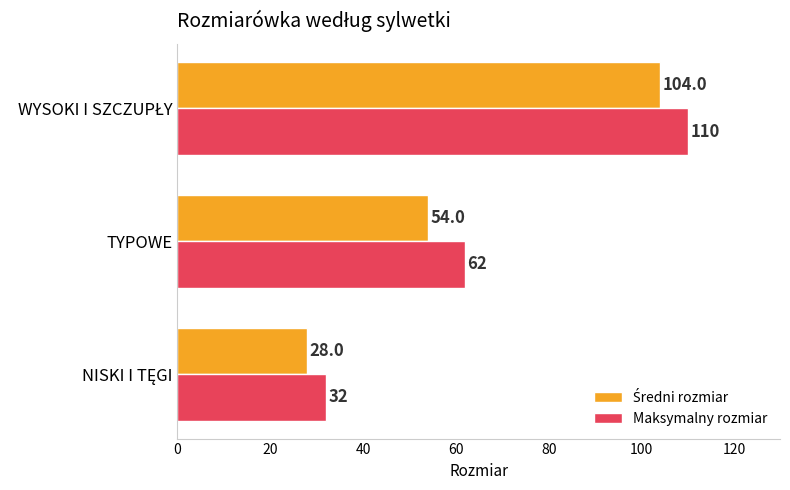

What is the minimum value shown in the chart?

28